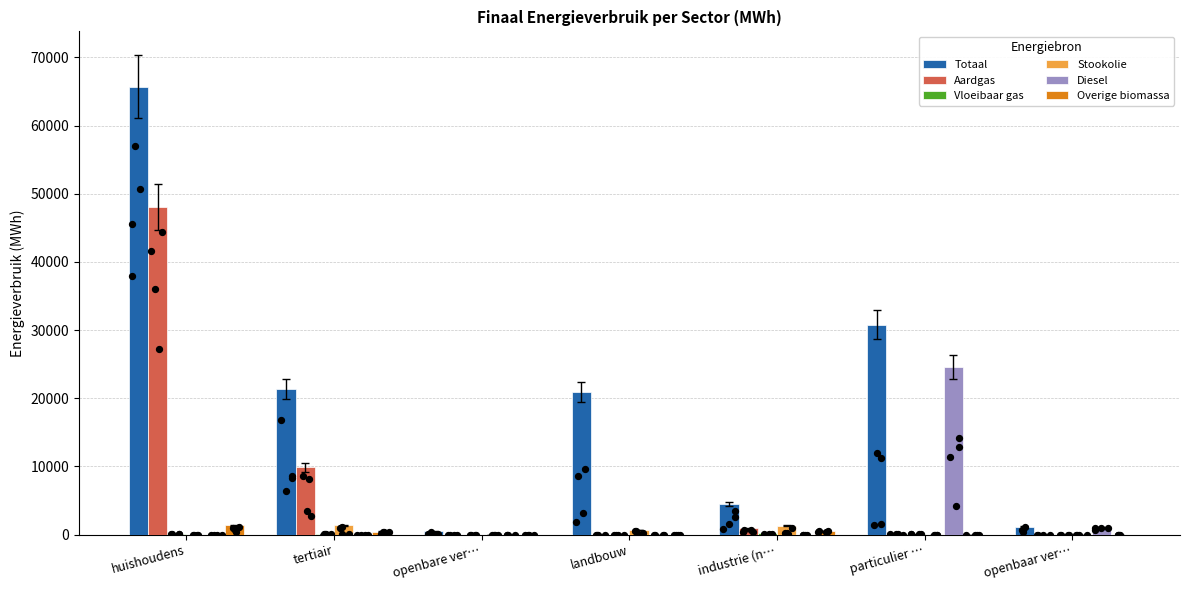

Is the value of Stookolie at landbouw greater than the value of Aardgas at openbare ver…?

Yes